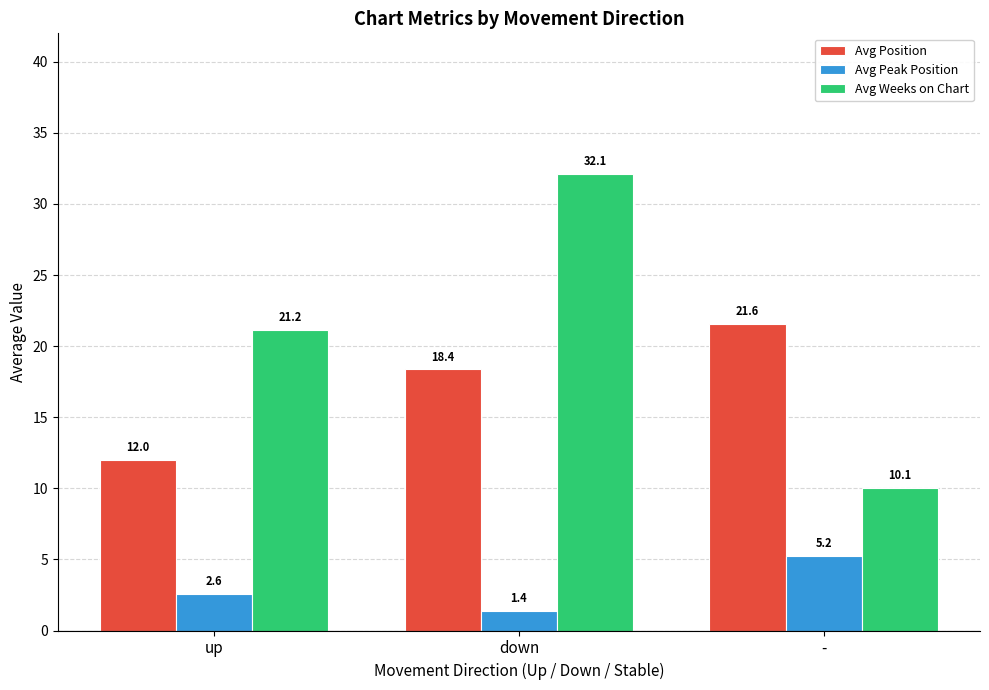

What is the average value of the Avg Peak Position series?

3.1